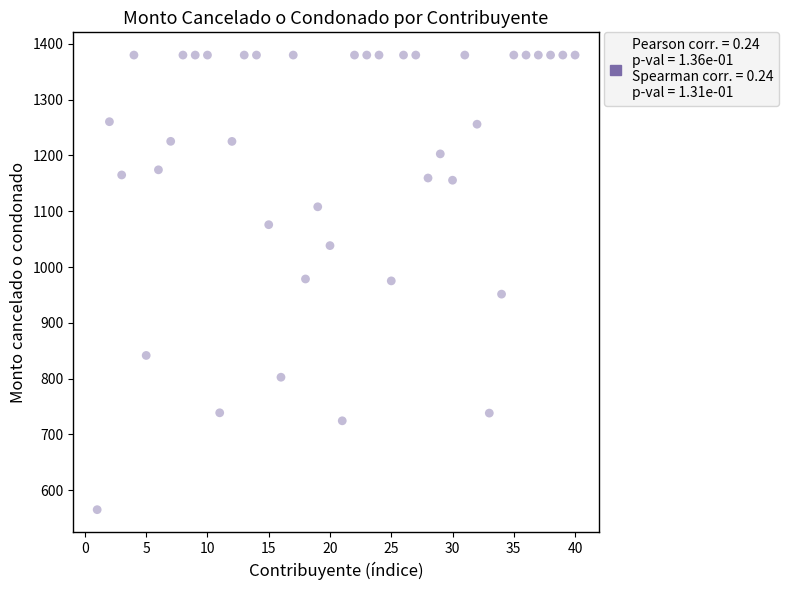

What is the range of X values (max minus min)?

39.0